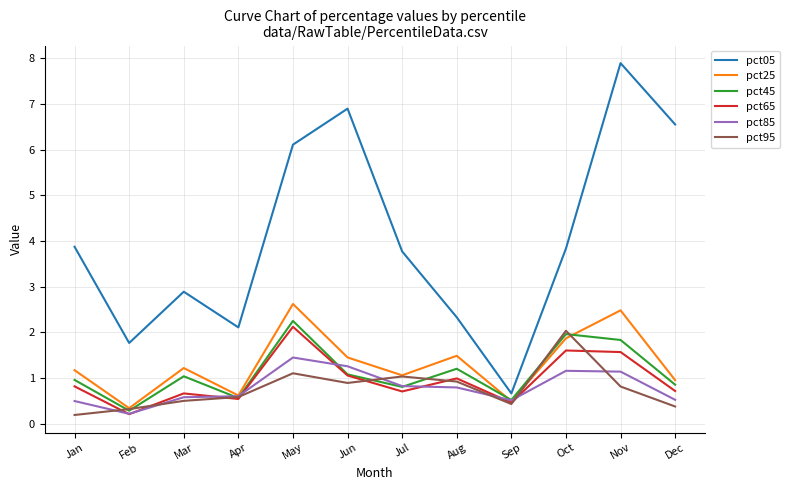

The pct65 series shows 0.8 at Apr. True or false?

False